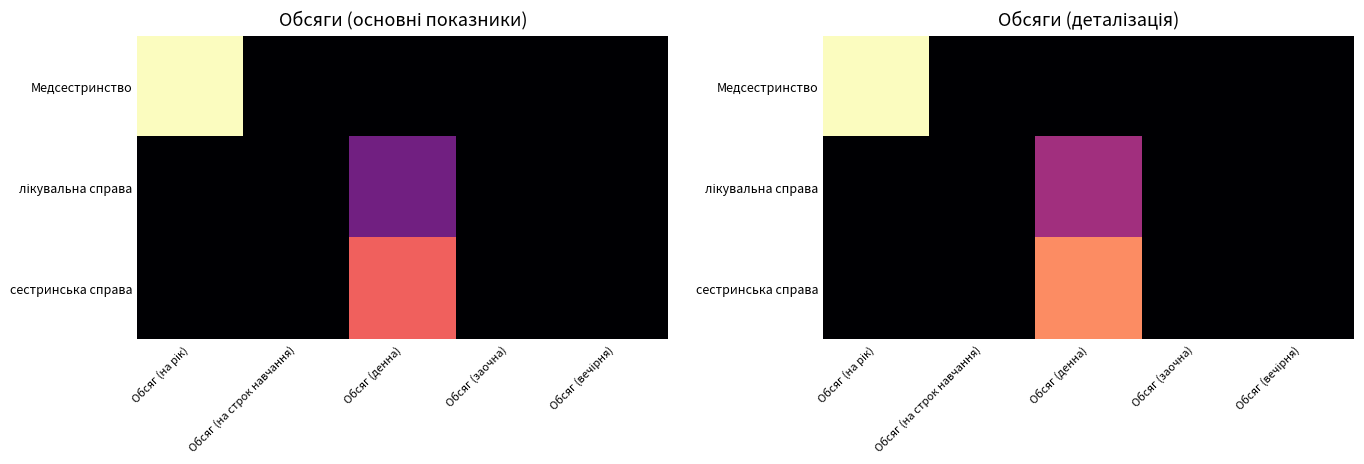

Rank the categories by Медсестринство value from lowest to highest.

Обсяг (на строк навчання), Обсяг (денна), Обсяг (заочна), Обсяг (вечірня), Обсяг (на рік)